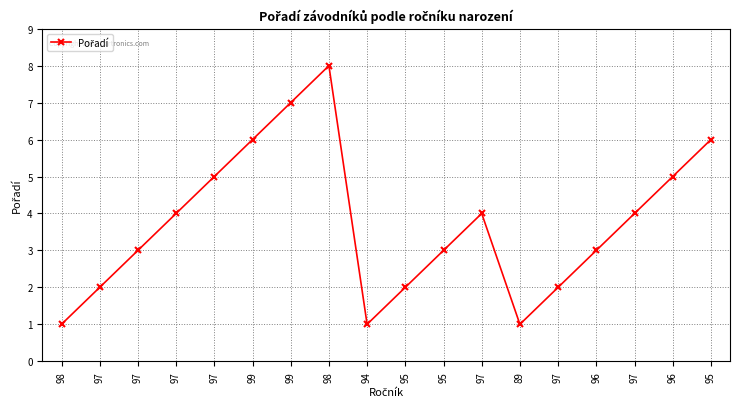

Which has a higher value, 98 or 89?

98